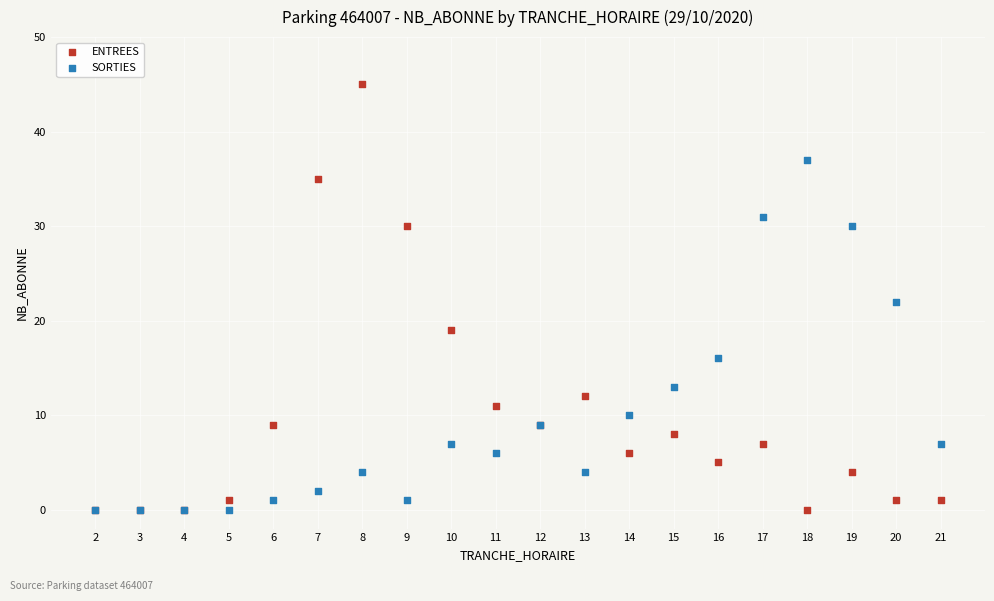

Which series has the widest spread of Y values?

ENTREES